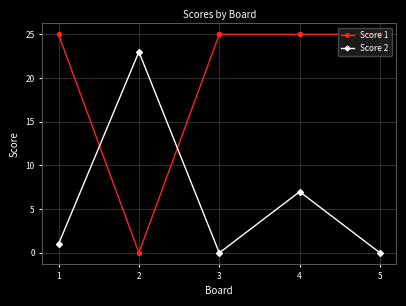

Where is Score 2 nearest to the value 11?

4